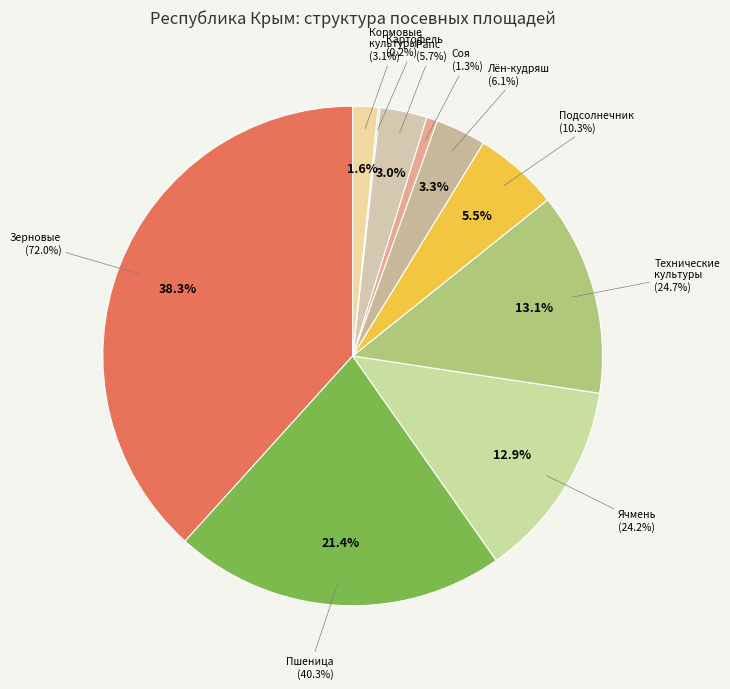

To the nearest percent, what portion does Соя represent?

1%